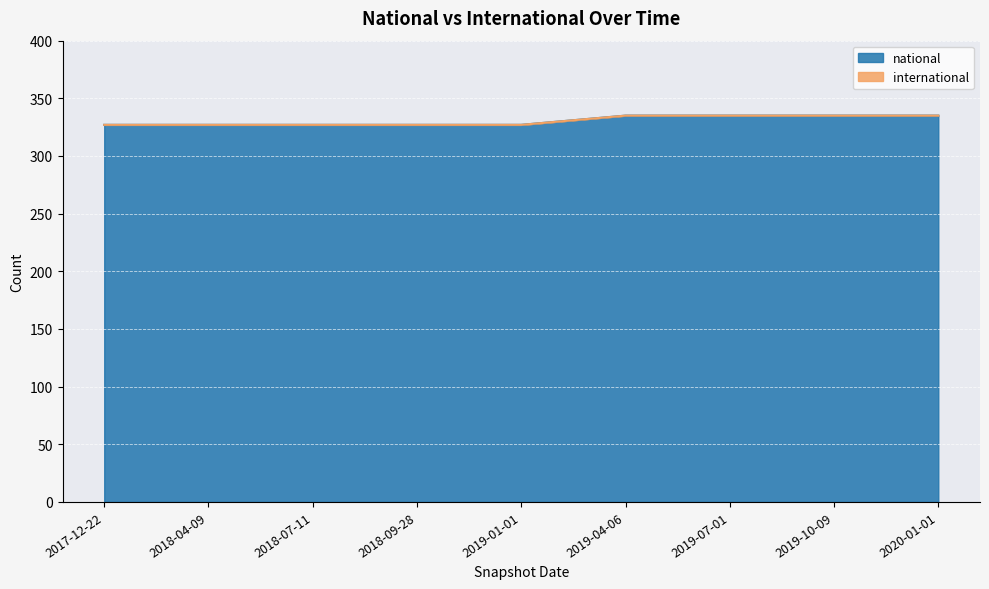

Does the chart display data point markers on the line(s)?

No